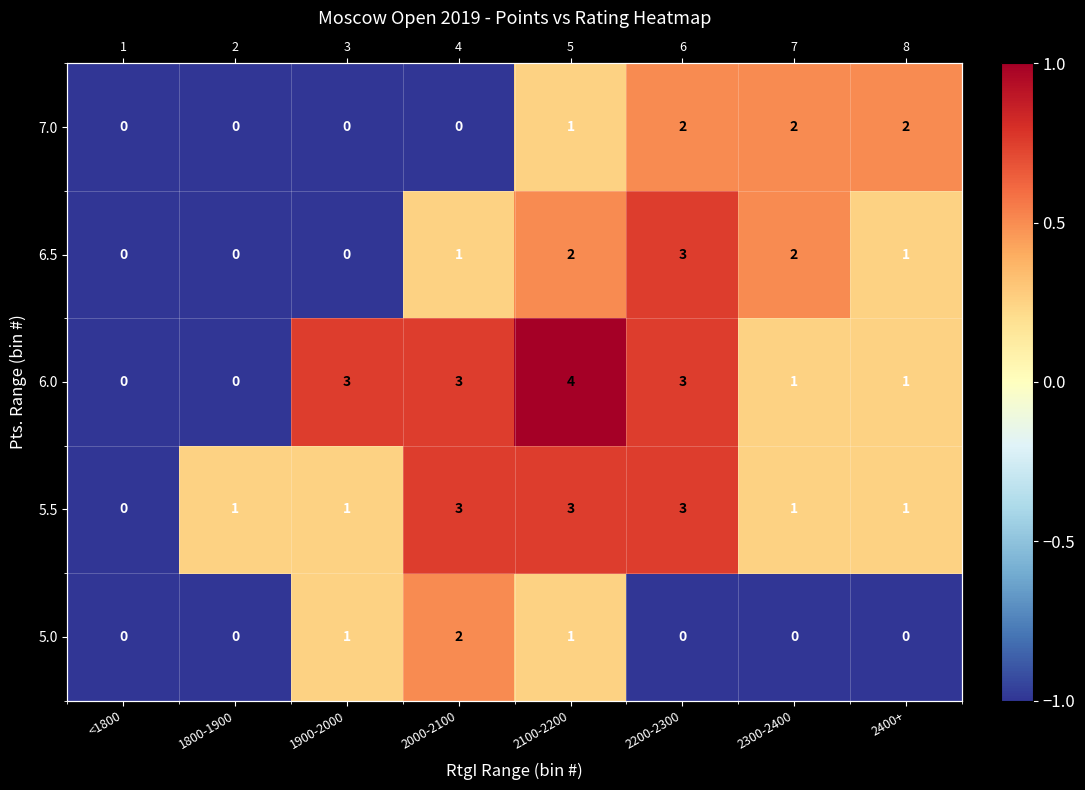

The 6.5 series shows 1.2 at 2200-2300. True or false?

False